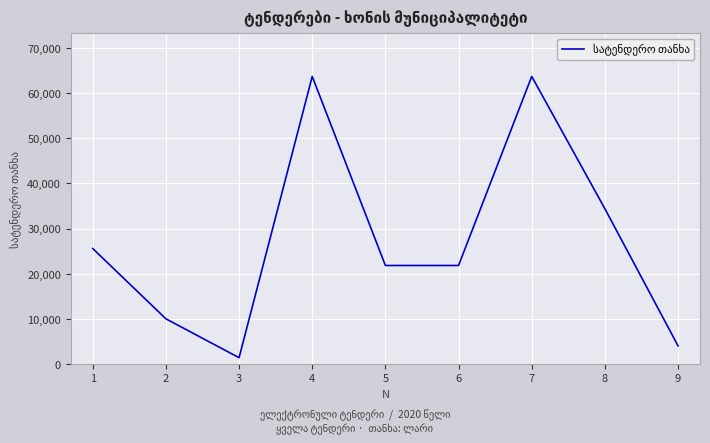

How many interior local peaks (higher than both neighbors) does the data have?

2